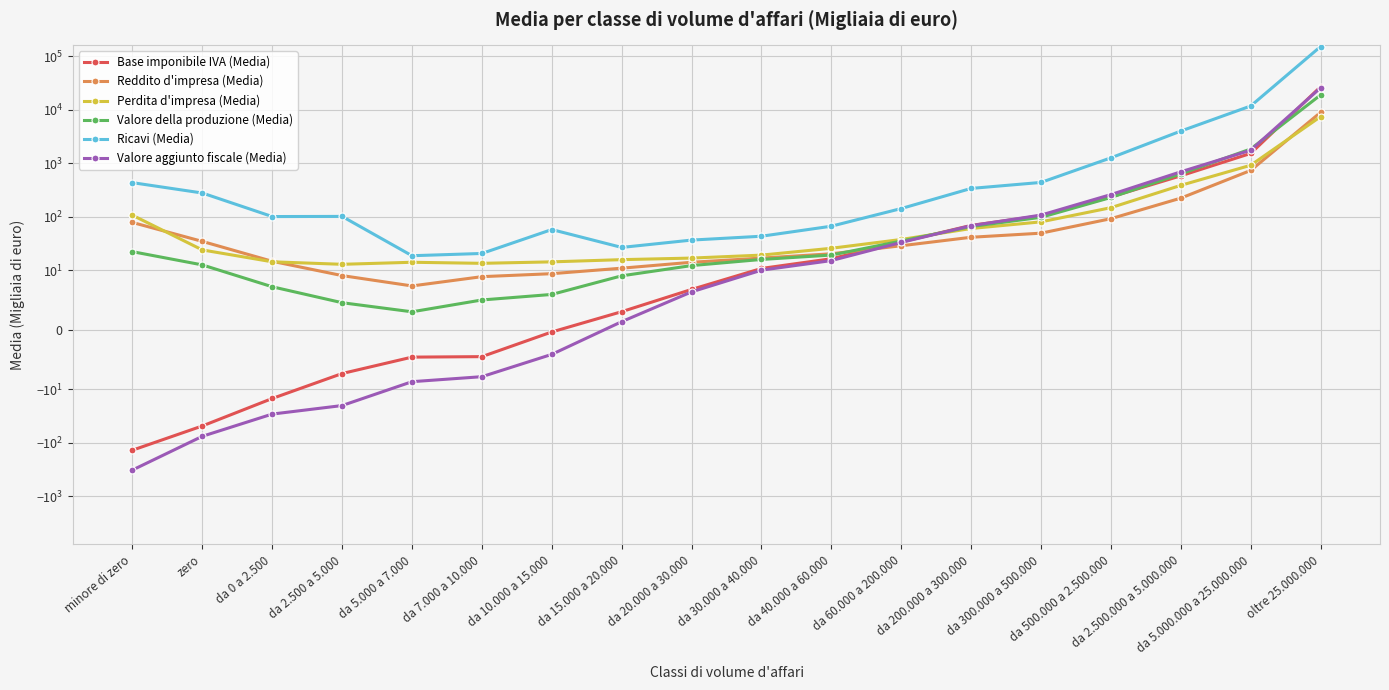

After their last crossing, which series has the higher values: Reddito d'impresa (Media) or Valore della produzione (Media)?

Valore della produzione (Media)